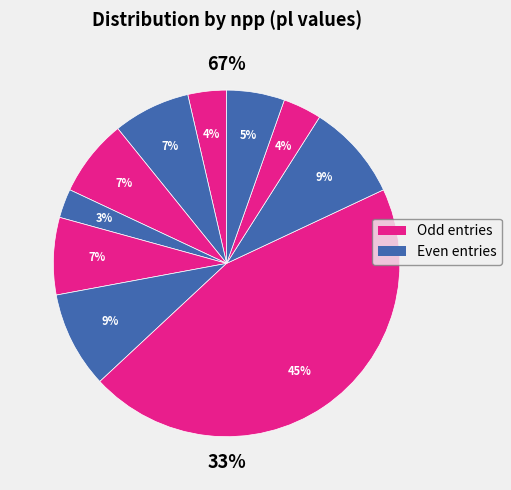

Count the number of slices in the pie.

10